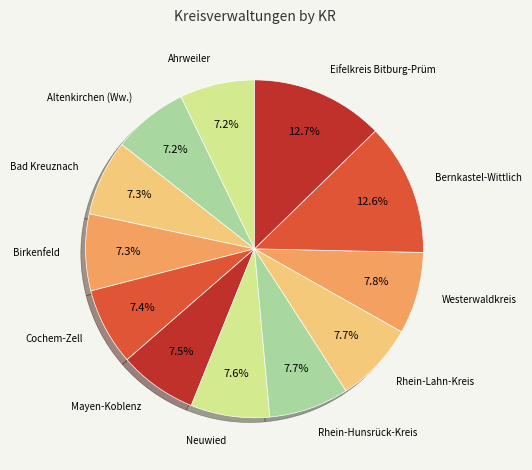

To the nearest percent, what is the average slice percentage?

8%